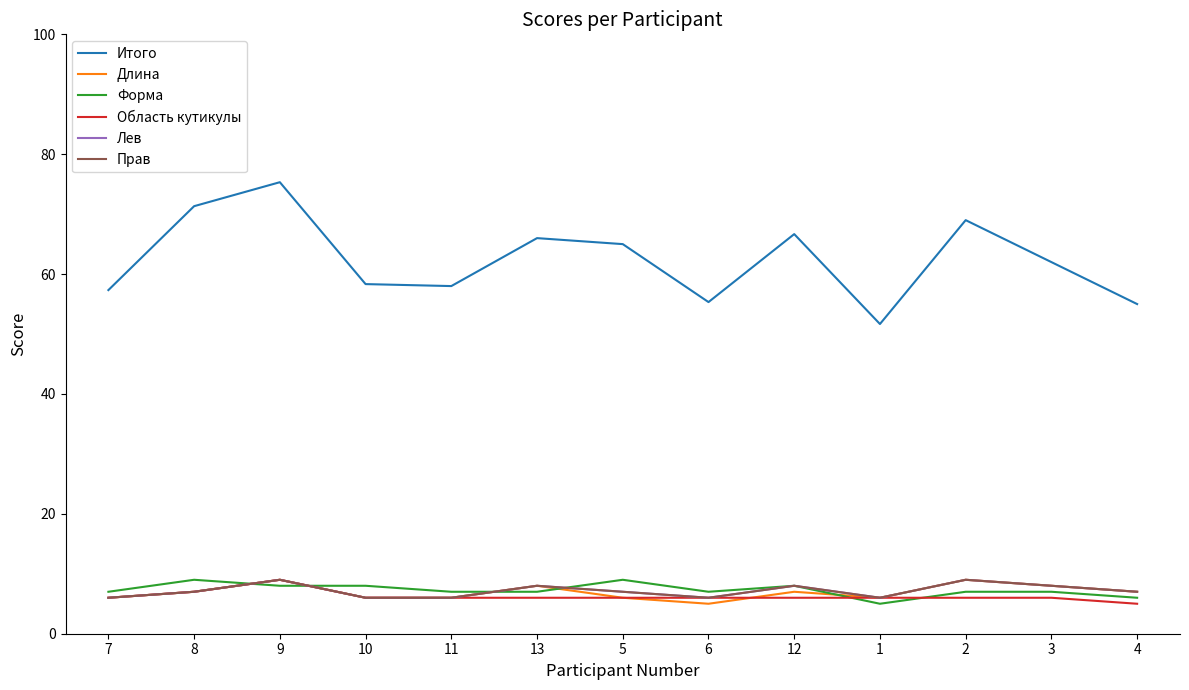

Does the chart have visible grid lines?

No